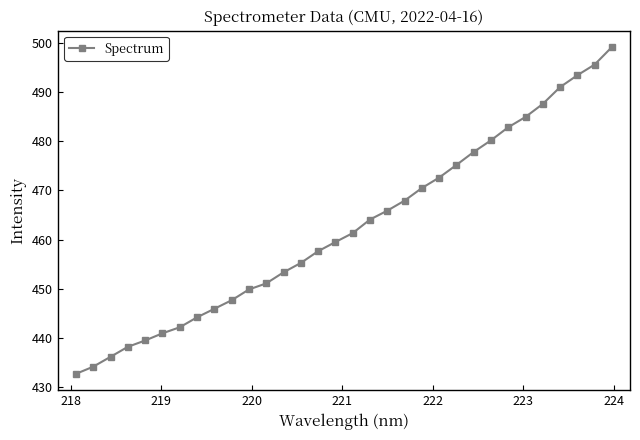

True or false: the data has more than 2 interior local peaks.

False